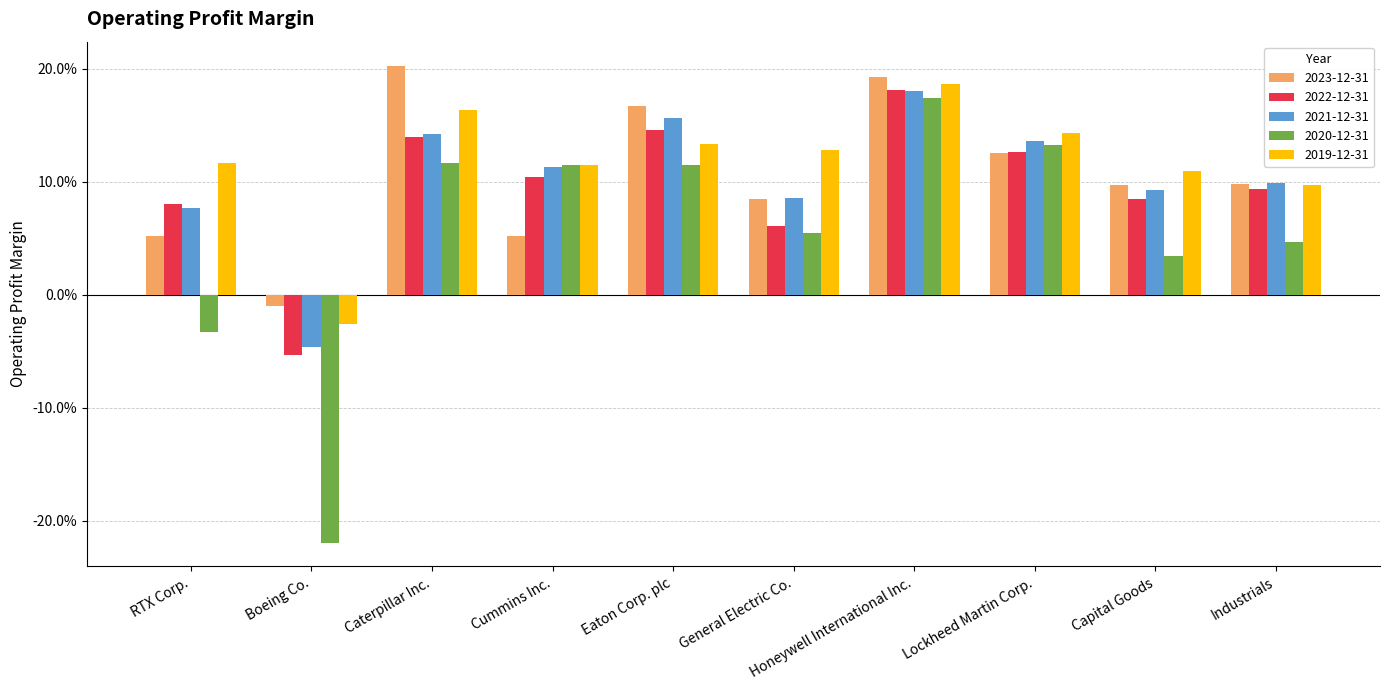

Reading left to right, extract all data points from this chart.

2023-12-31: RTX Corp.=0.1	Boeing Co.=-0.0	Caterpillar Inc.=0.2	Cummins Inc.=0.1	Eaton Corp. plc=0.2	General Electric Co.=0.1	Honeywell International Inc.=0.2	Lockheed Martin Corp.=0.1	Capital Goods=0.1	Industrials=0.1
2022-12-31: RTX Corp.=0.1	Boeing Co.=-0.1	Caterpillar Inc.=0.1	Cummins Inc.=0.1	Eaton Corp. plc=0.1	General Electric Co.=0.1	Honeywell International Inc.=0.2	Lockheed Martin Corp.=0.1	Capital Goods=0.1	Industrials=0.1
2021-12-31: RTX Corp.=0.1	Boeing Co.=-0.0	Caterpillar Inc.=0.1	Cummins Inc.=0.1	Eaton Corp. plc=0.2	General Electric Co.=0.1	Honeywell International Inc.=0.2	Lockheed Martin Corp.=0.1	Capital Goods=0.1	Industrials=0.1
2020-12-31: RTX Corp.=-0.0	Boeing Co.=-0.2	Caterpillar Inc.=0.1	Cummins Inc.=0.1	Eaton Corp. plc=0.1	General Electric Co.=0.1	Honeywell International Inc.=0.2	Lockheed Martin Corp.=0.1	Capital Goods=0.0	Industrials=0.0
2019-12-31: RTX Corp.=0.1	Boeing Co.=-0.0	Caterpillar Inc.=0.2	Cummins Inc.=0.1	Eaton Corp. plc=0.1	General Electric Co.=0.1	Honeywell International Inc.=0.2	Lockheed Martin Corp.=0.1	Capital Goods=0.1	Industrials=0.1